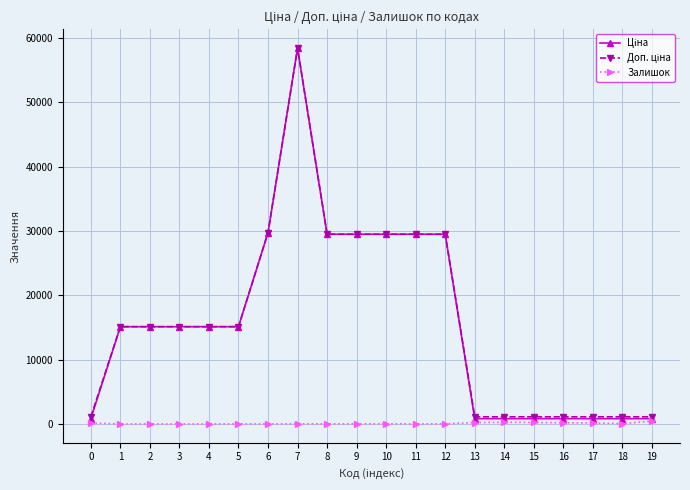

At which category is the sum across all series the highest?

7